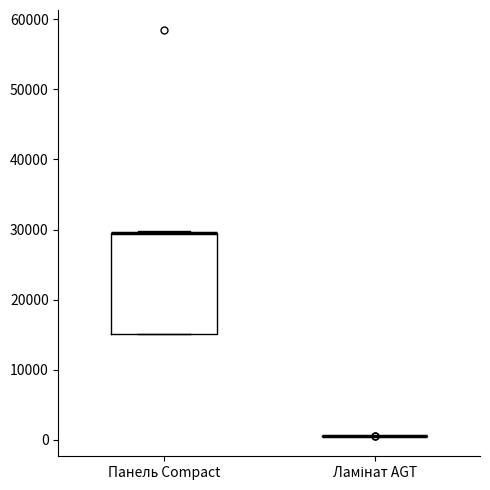

Comparing the boxes themselves (not the whiskers), which one is the tallest?

Панель Compact